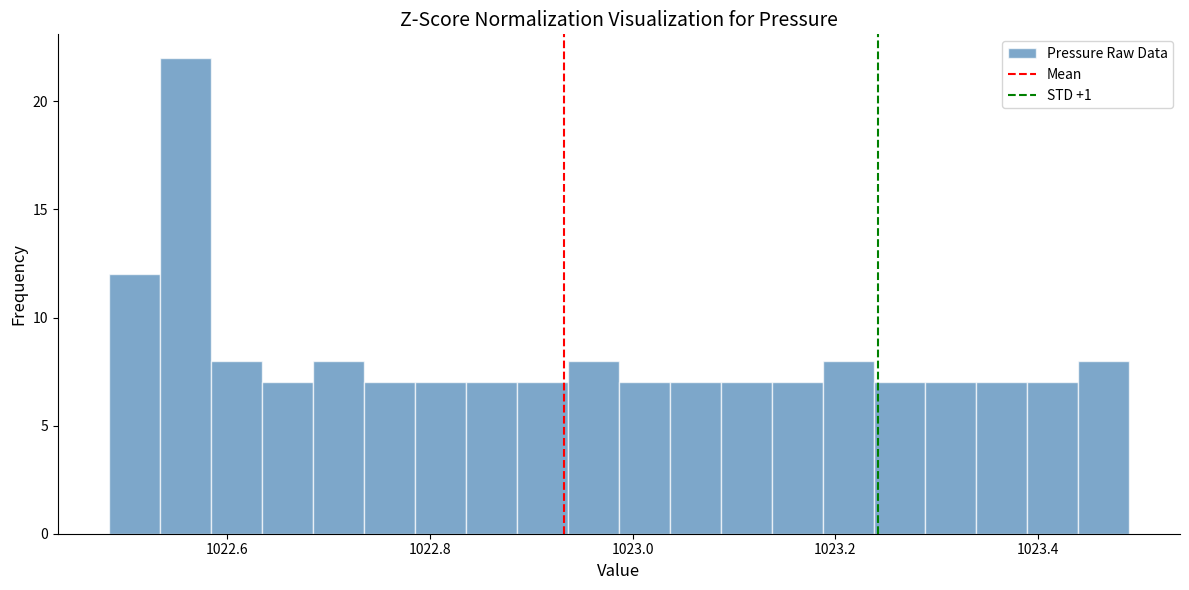

Around what value on the x-axis is the tallest bar? Give the approximate position of its centre, as read against the axis.

1022.56